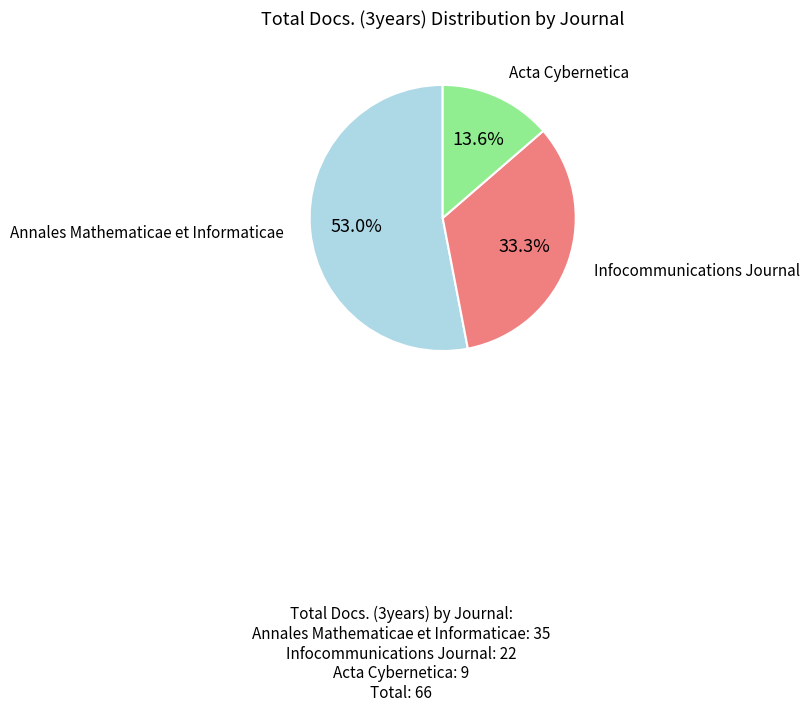

To the nearest percent, what is the average slice percentage?

33%